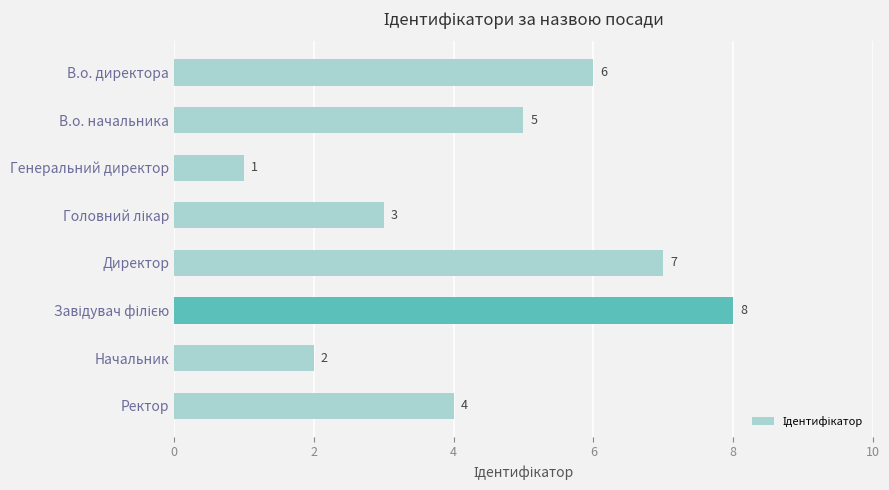

What is the difference between the second highest and minimum values?

6